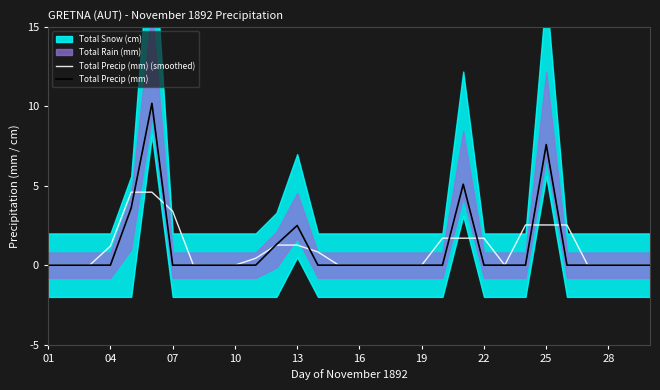

Which category has the lowest value in the Total Precip (mm) (smoothed) series?

01